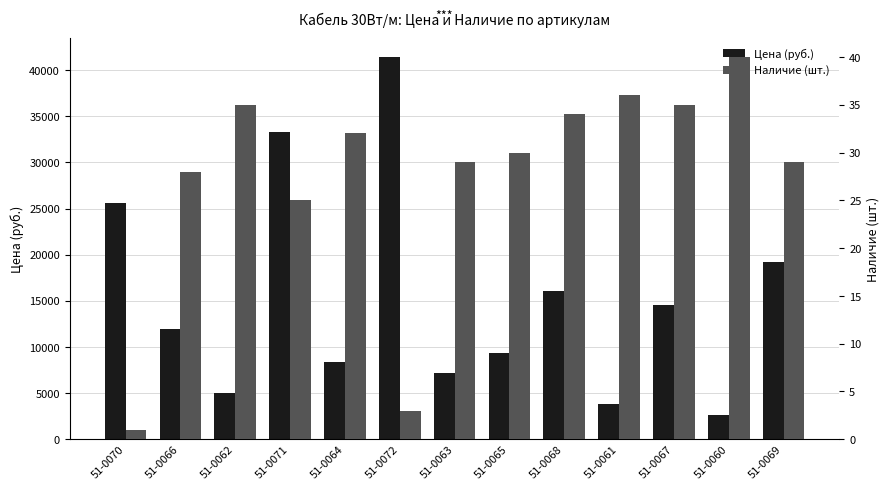

List the labels in order of Наличие (шт.) value, largest first.

51-0060, 51-0061, 51-0062, 51-0067, 51-0068, 51-0064, 51-0065, 51-0063, 51-0069, 51-0066, 51-0071, 51-0072, 51-0070